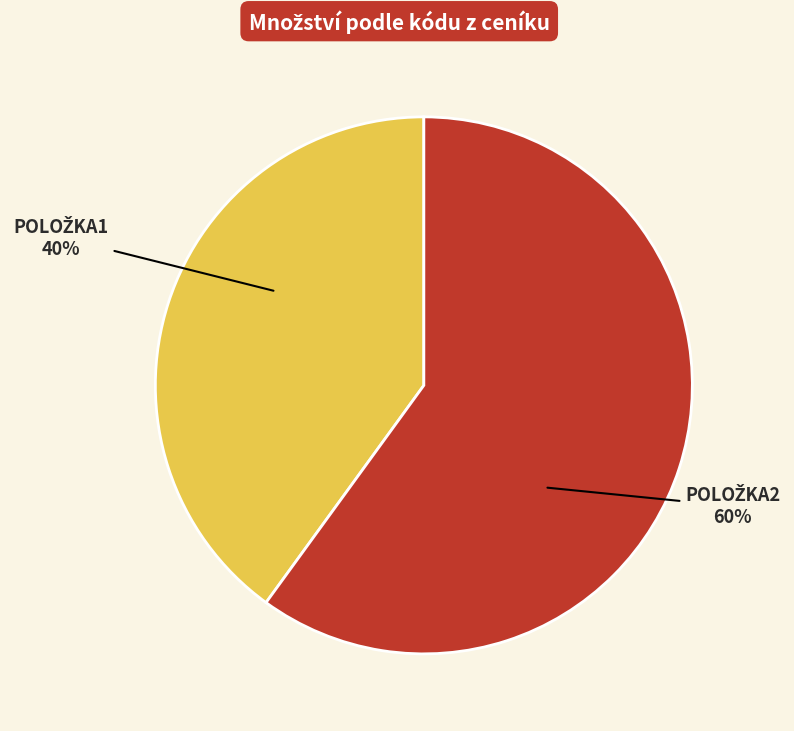

Is there any slice that represents more than half of the pie?

Yes